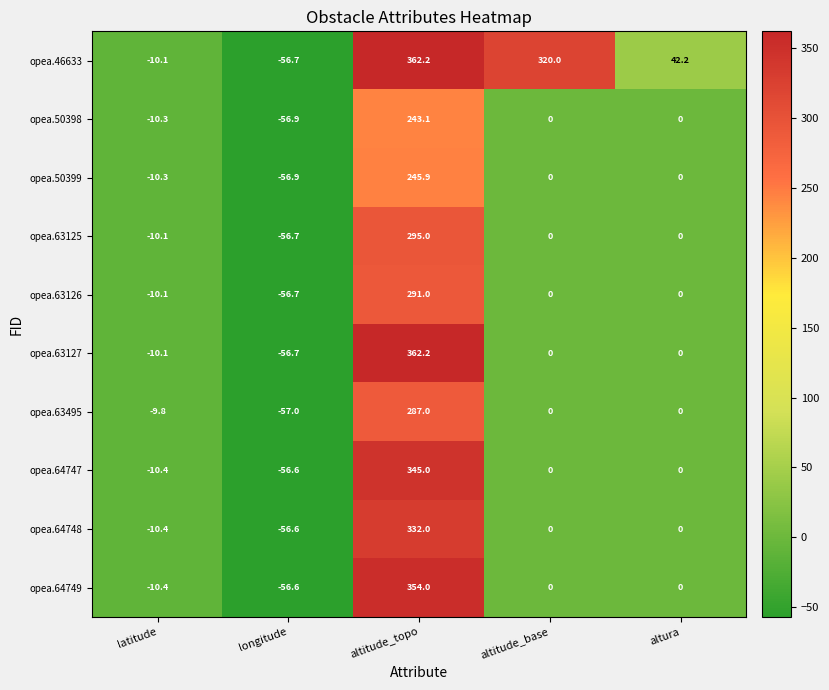

The opea.46633 series shows -5.9 at latitude. True or false?

False